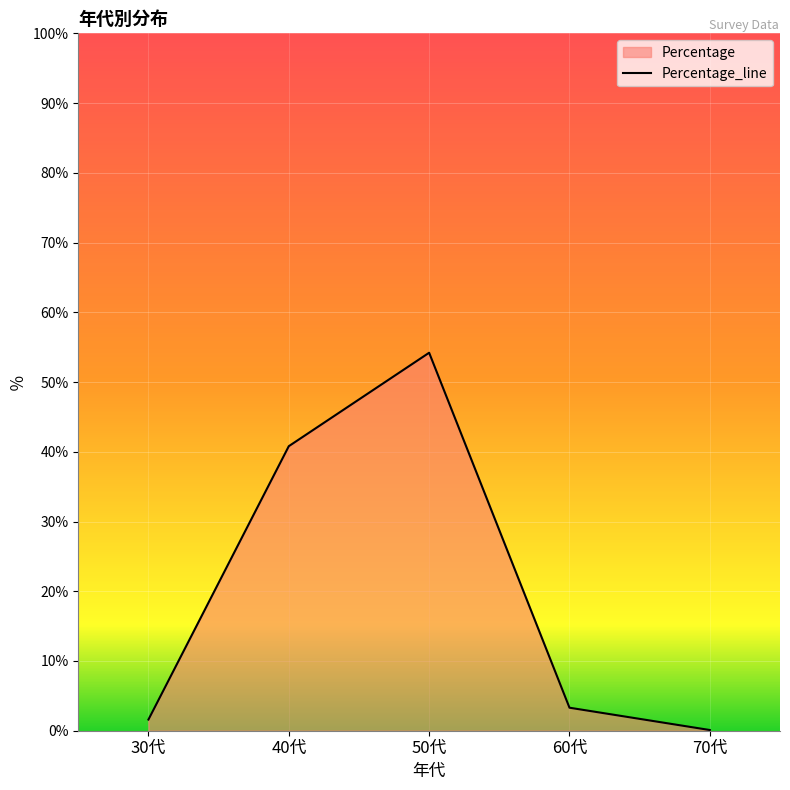

What position from the left is 40代?

2